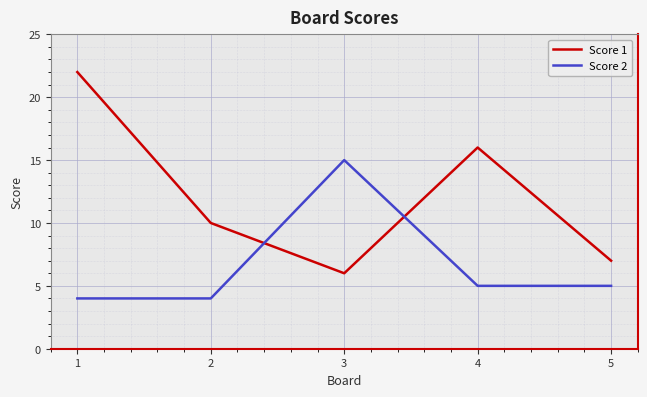

Reading left to right, transcribe all the data shown in this chart.

Score 1: 1=22	2=10	3=6	4=16	5=7
Score 2: 1=4	2=4	3=15	4=5	5=5